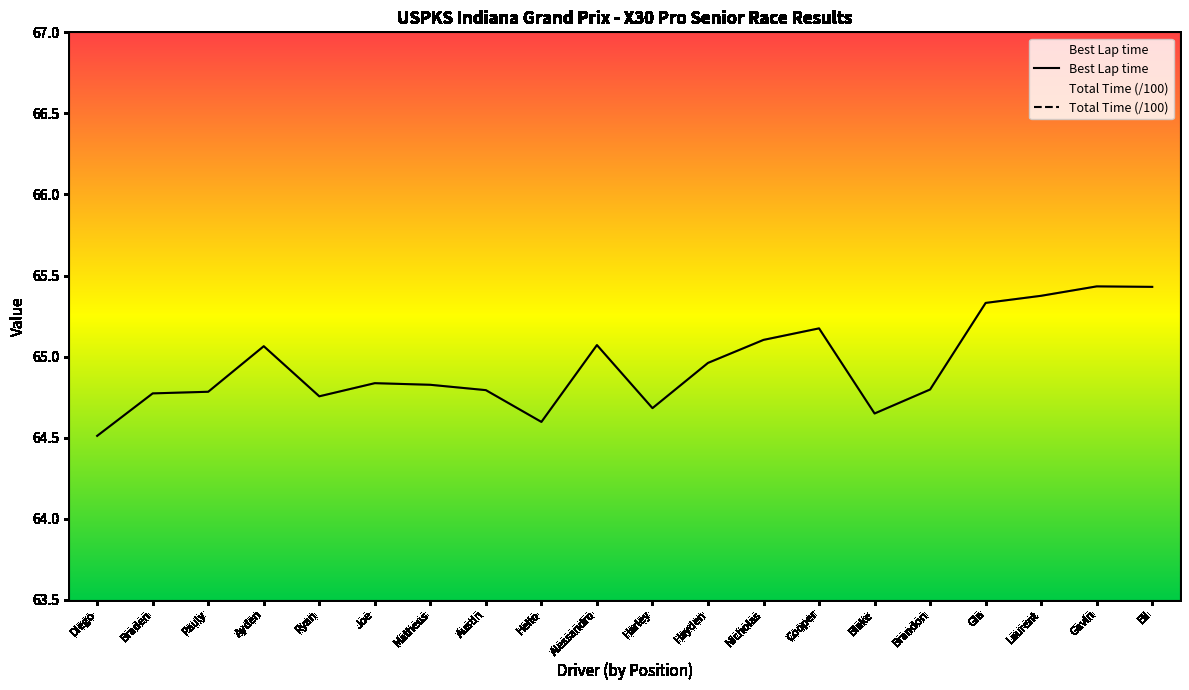

The value of Best Lap time at Diego is 105.4. True or false?

False